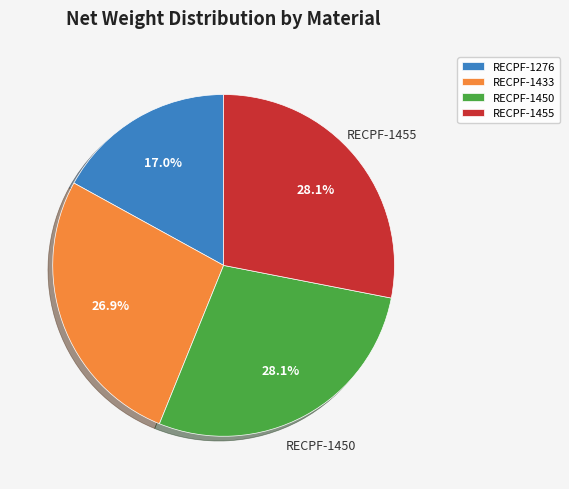

Does any single category account for the majority?

No